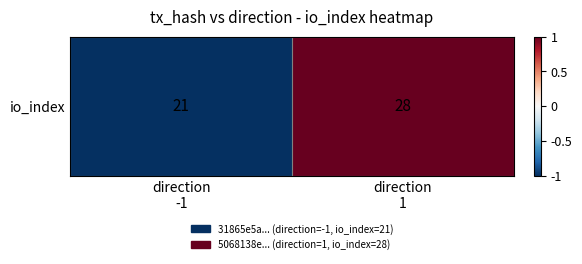

What is the minimum value shown in the chart?

-1